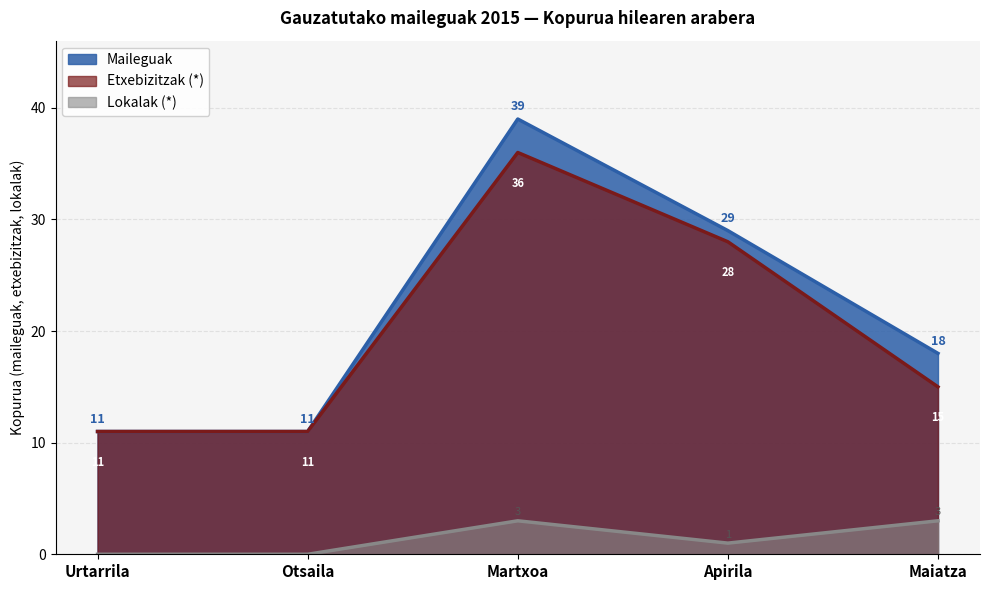

At how many categories does at least one series exceed 17?

3